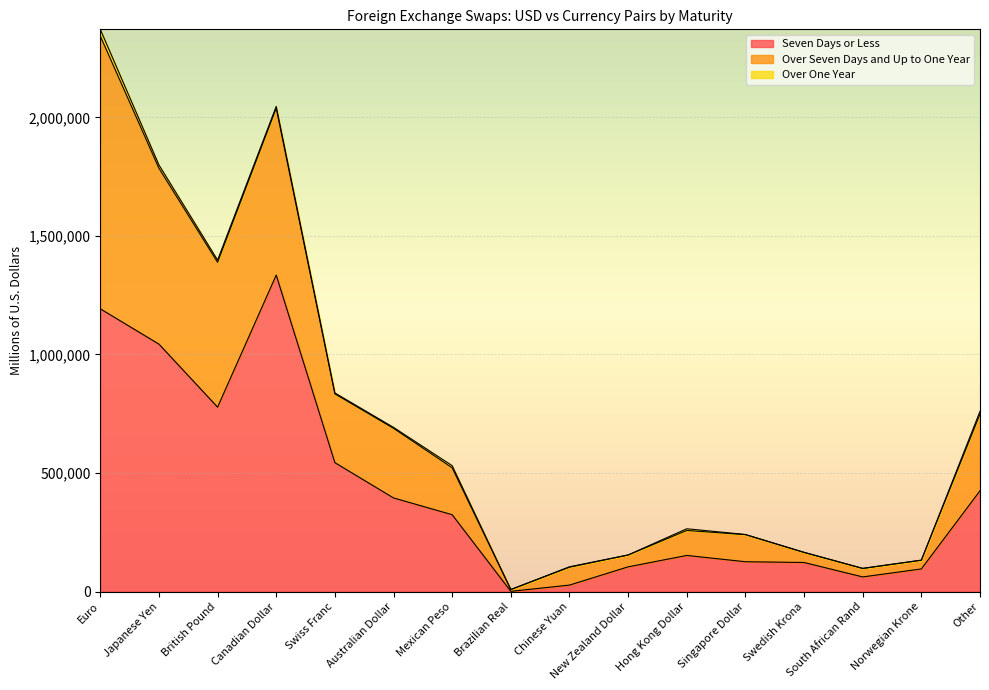

What is the highest value of the Seven Days or Less series?

1334629